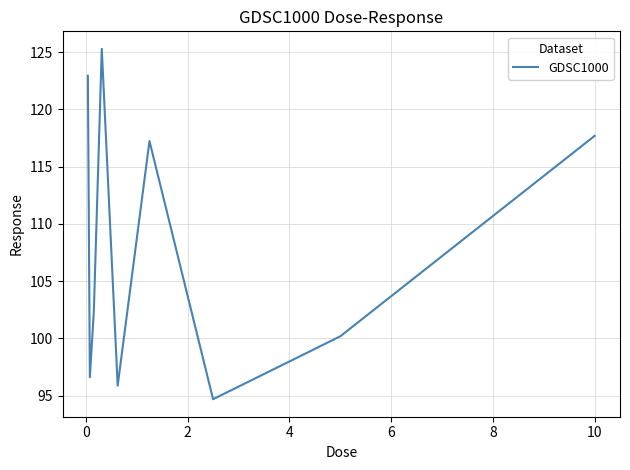

Reading left to right, list all the values displayed in this chart.

122.9	96.6	102.4	125.3	95.9	117.2	94.7	100.2	117.7